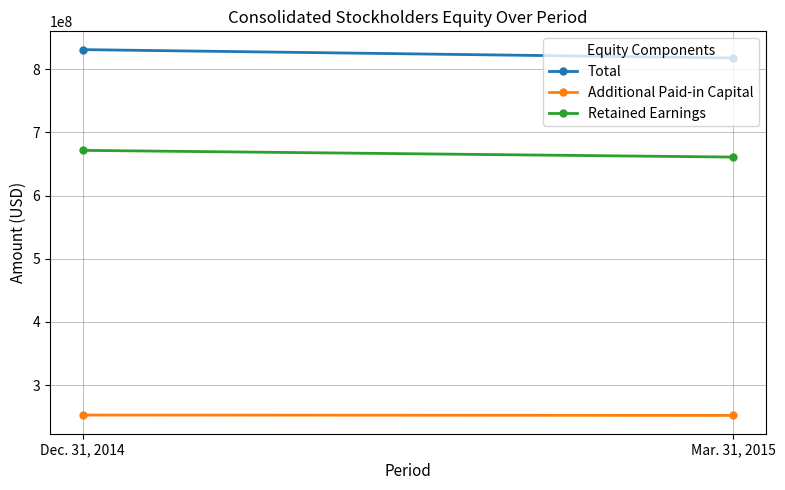

At how many categories does at least one series exceed 475586483?

2